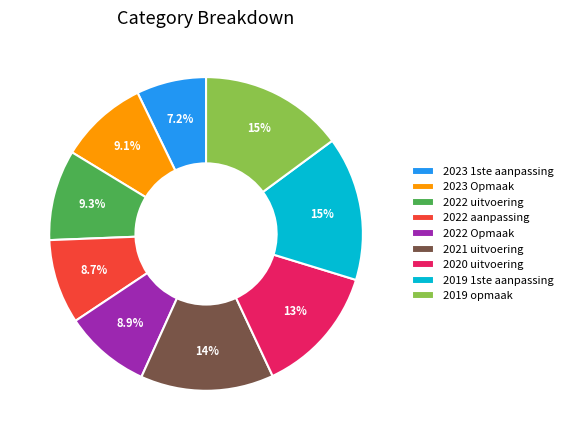

To the nearest percent, what is the average slice percentage?

11%